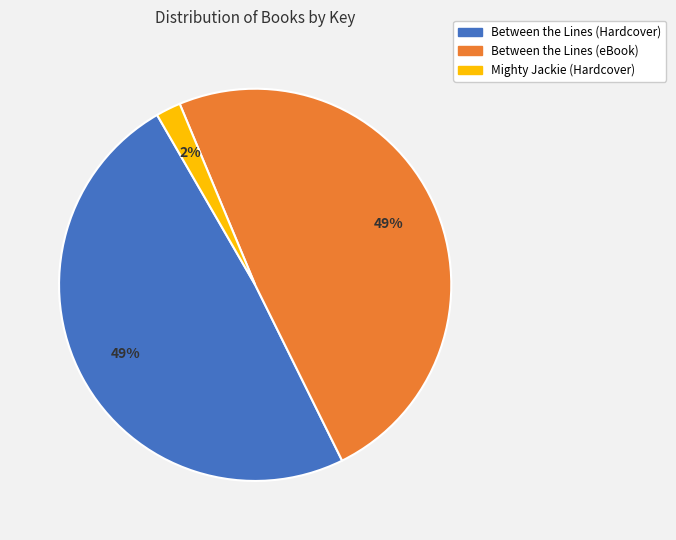

Is it true that Mighty Jackie (Hardcover) is 14% of the pie?

False